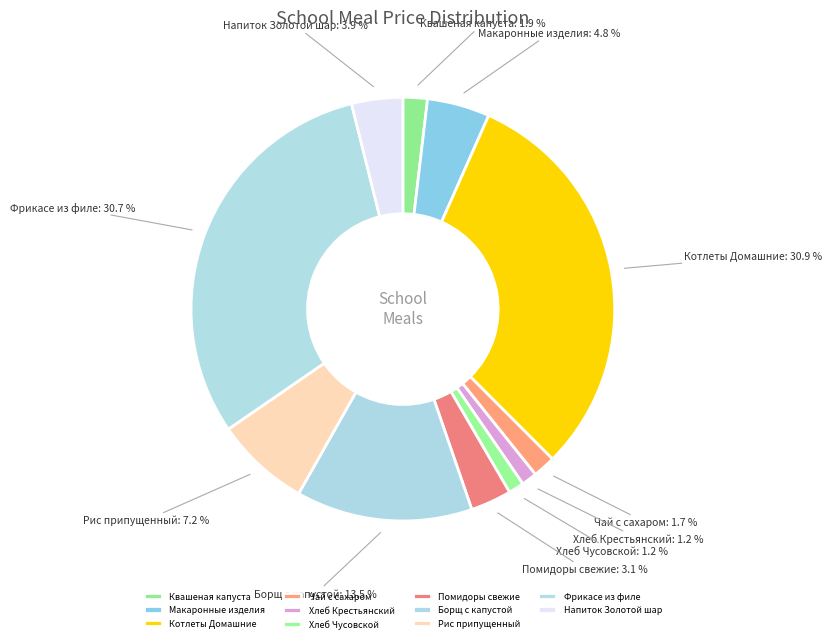

To the nearest percent, what portion does Напиток Золотой шар represent?

4%